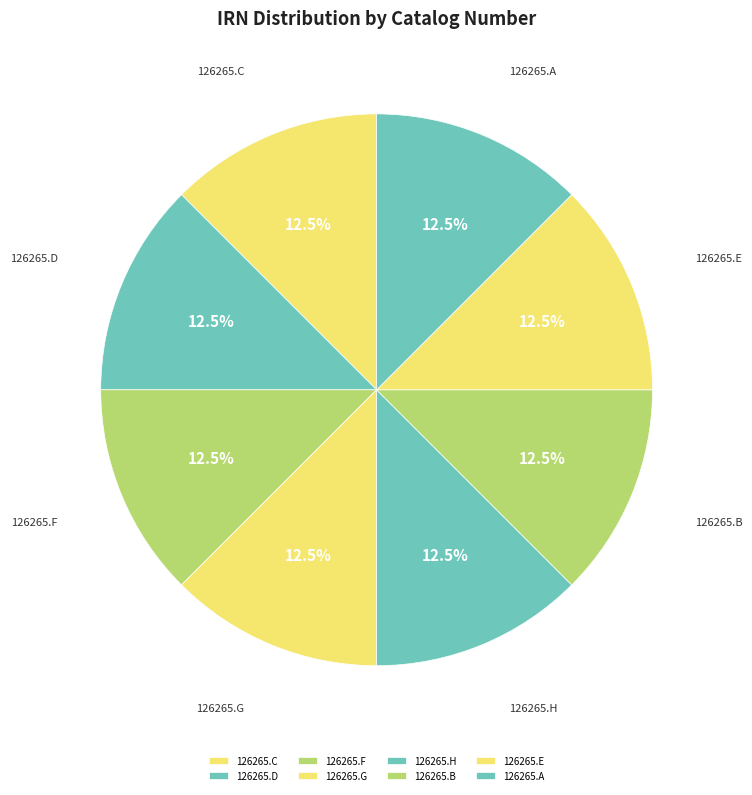

Do 126265.F and 126265.C together represent more than half of the pie?

No